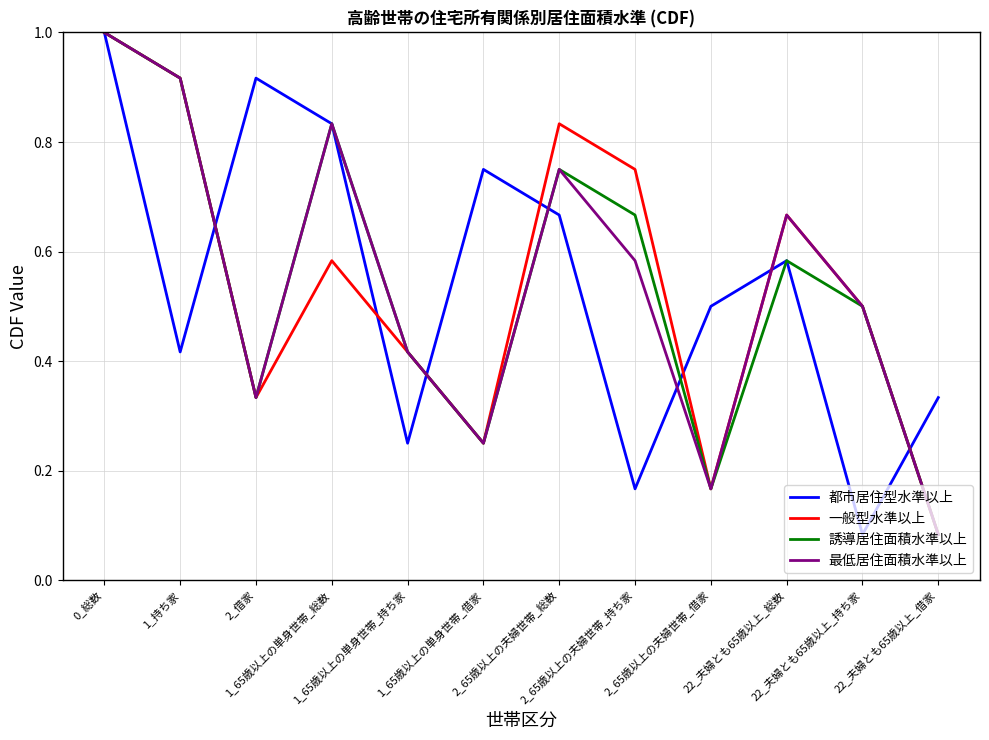

What is the highest value of the 最低居住面積水準以上 series?

1.0